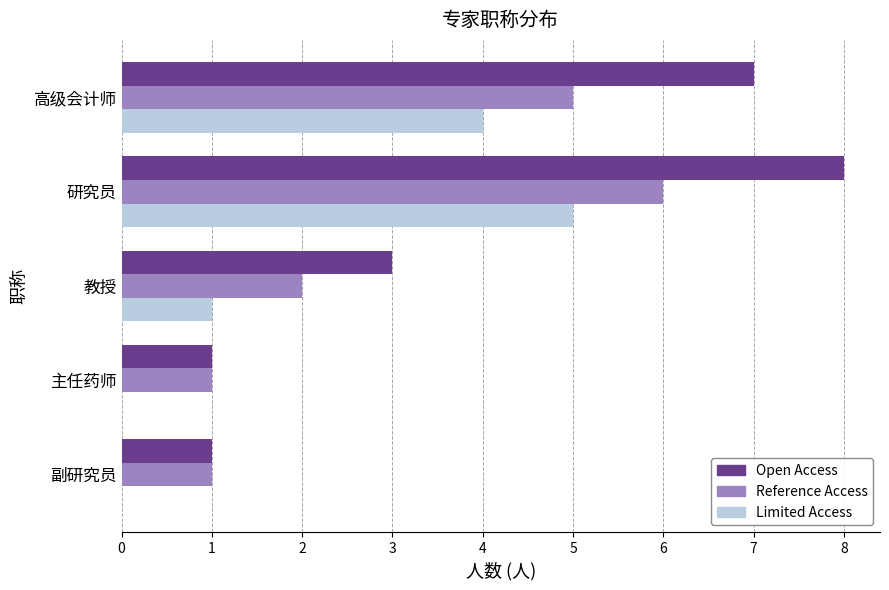

The Limited Access series shows 3 at 副研究员. True or false?

False